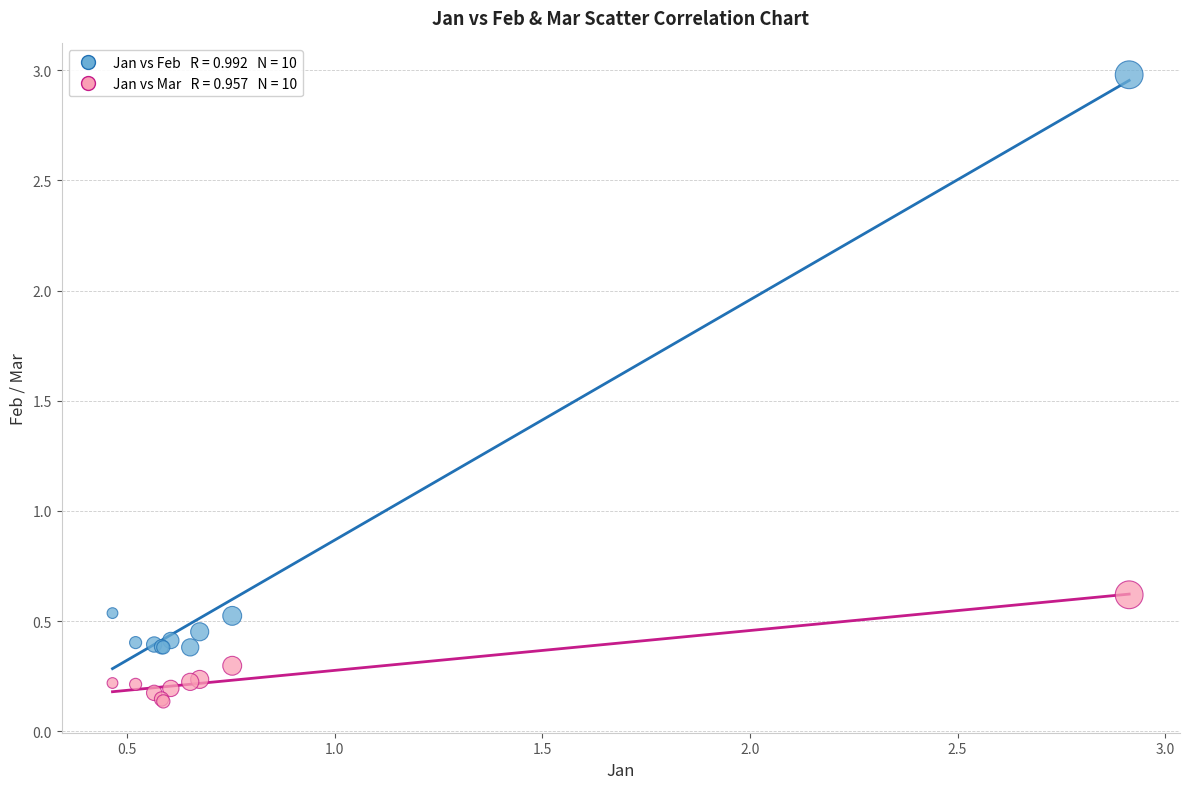

Across all series, what Y value is closest to 1?

0.6